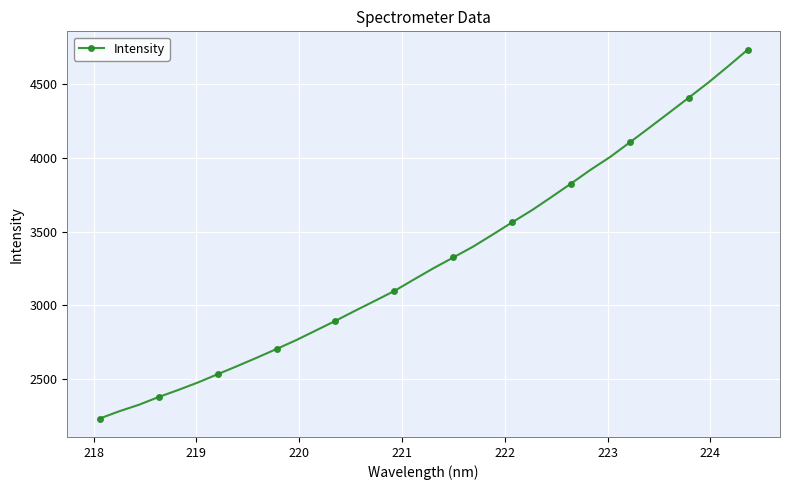

What is the greatest value displayed?

4733.8